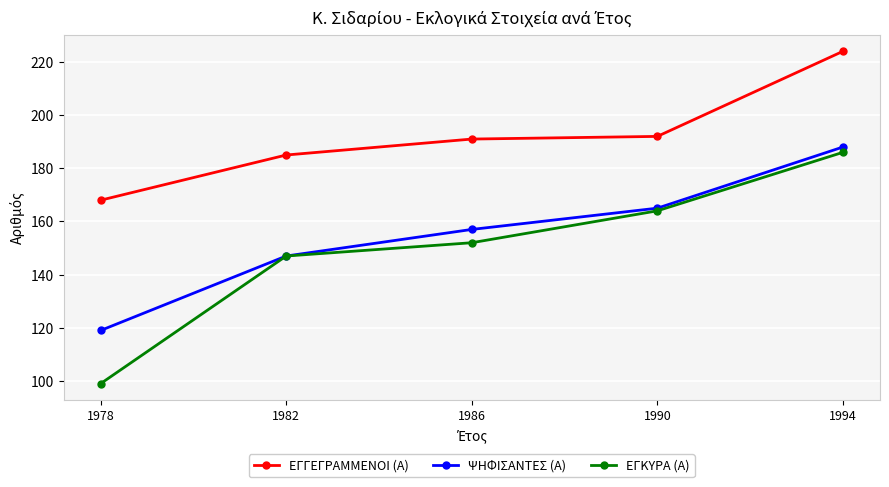

What is the difference between the second highest and minimum values in the ΕΓΓΕΓΡΑΜΜΕΝΟΙ (Α) series?

24